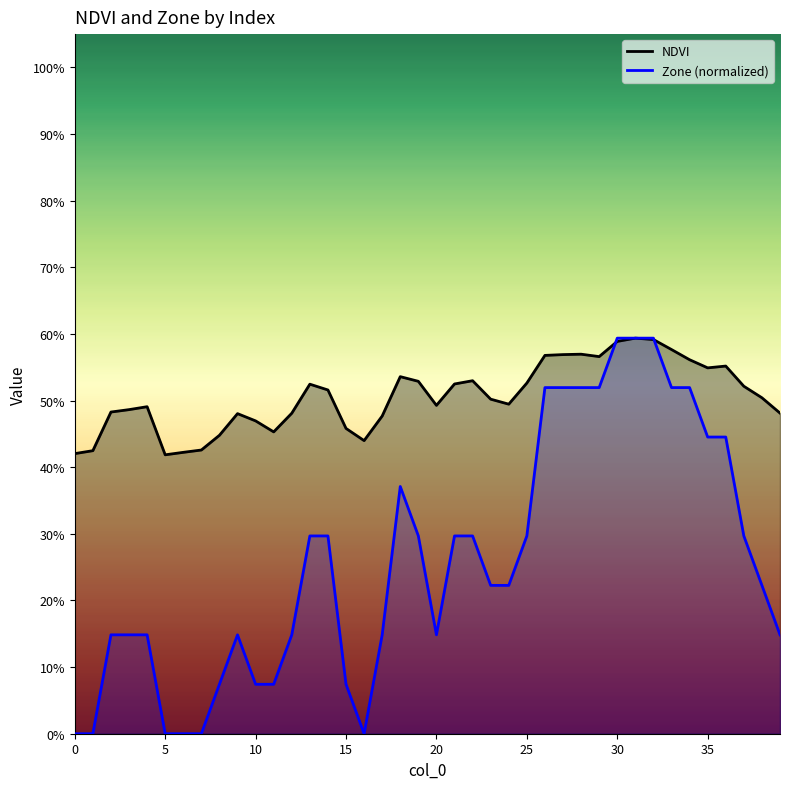

Reading left to right, extract all data points from this chart.

NDVI: 0.4	0.4	0.5	0.5	0.5	0.4	0.4	0.4	0.4	0.5	0.5	0.5	0.5	0.5	0.5	0.5	0.4	0.5	0.5	0.5	0.5	0.5	0.5	0.5	0.5	0.5	0.6	0.6	0.6	0.6	0.6	0.6	0.6	0.6	0.6	0.5	0.6	0.5	0.5	0.5
Zone (normalized): 0.0	0.0	0.1	0.1	0.1	0.0	0.0	0.0	0.1	0.1	0.1	0.1	0.1	0.3	0.3	0.1	0.0	0.1	0.4	0.3	0.1	0.3	0.3	0.2	0.2	0.3	0.5	0.5	0.5	0.5	0.6	0.6	0.6	0.5	0.5	0.4	0.4	0.3	0.2	0.1